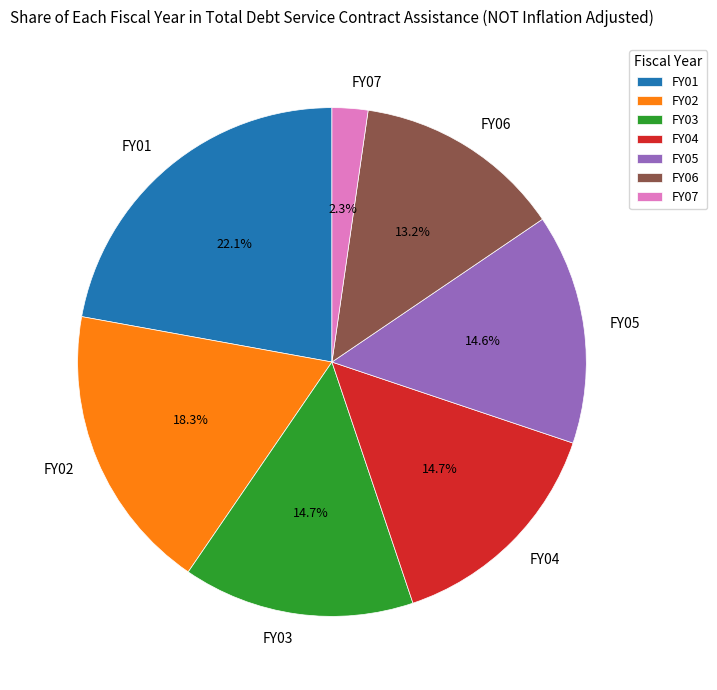

Is it true that FY02 is 26% of the pie?

False